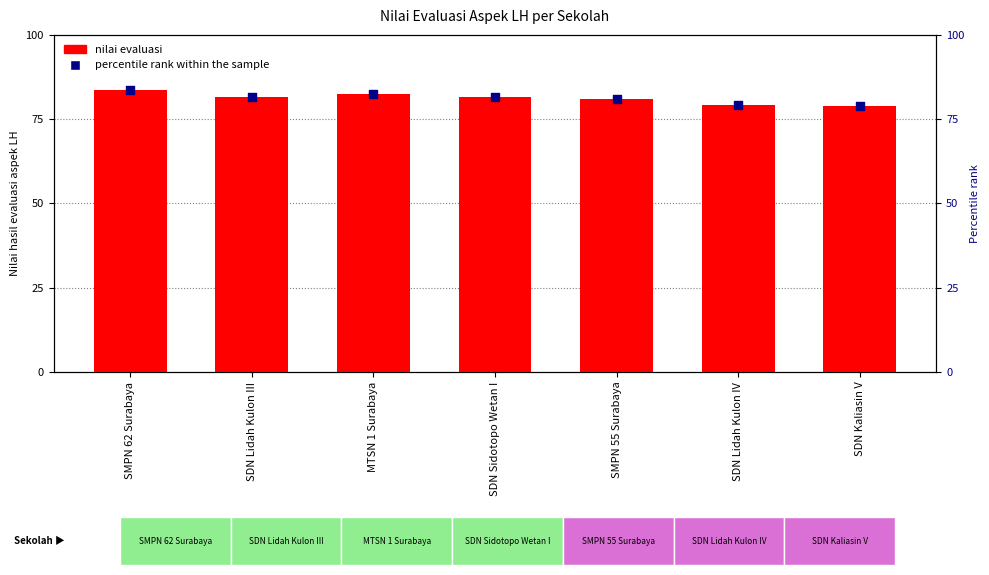

Which series has the largest total across all categories?

Nilai evaluasi